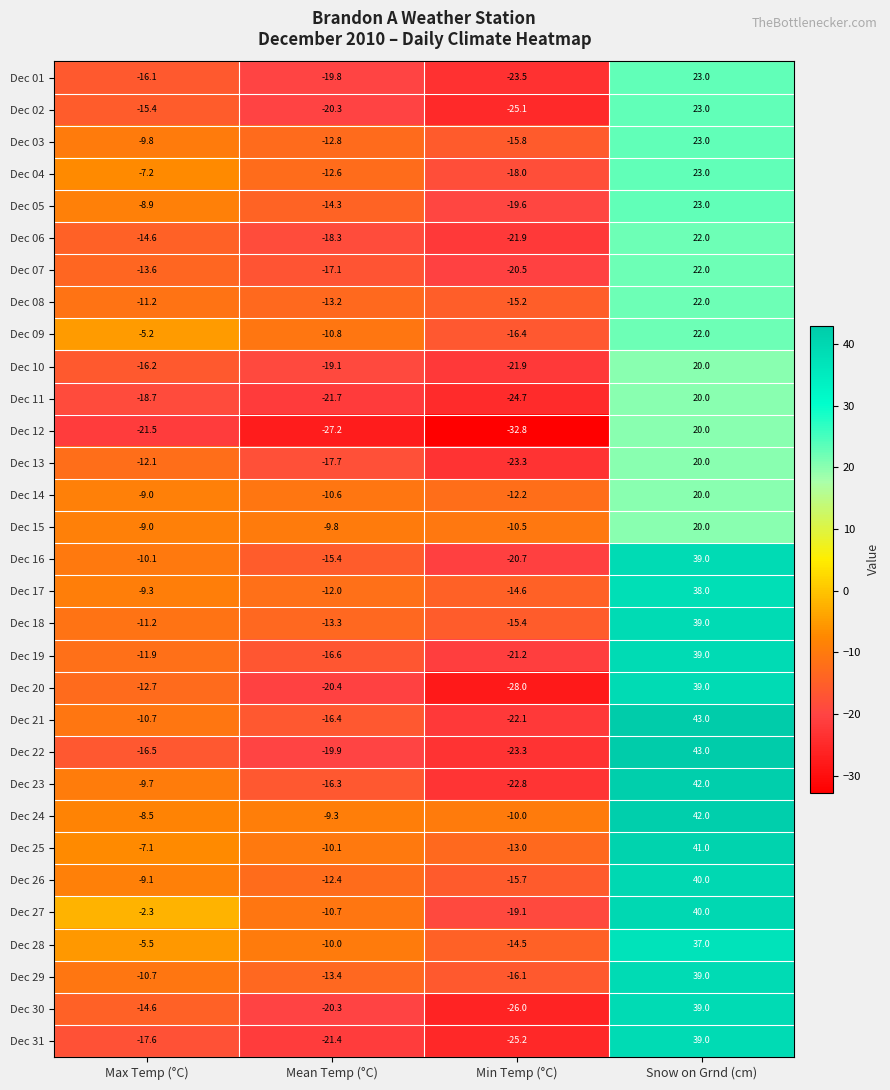

List the labels in order of Dec 09 value, largest first.

Snow on Grnd (cm), Max Temp (°C), Mean Temp (°C), Min Temp (°C)